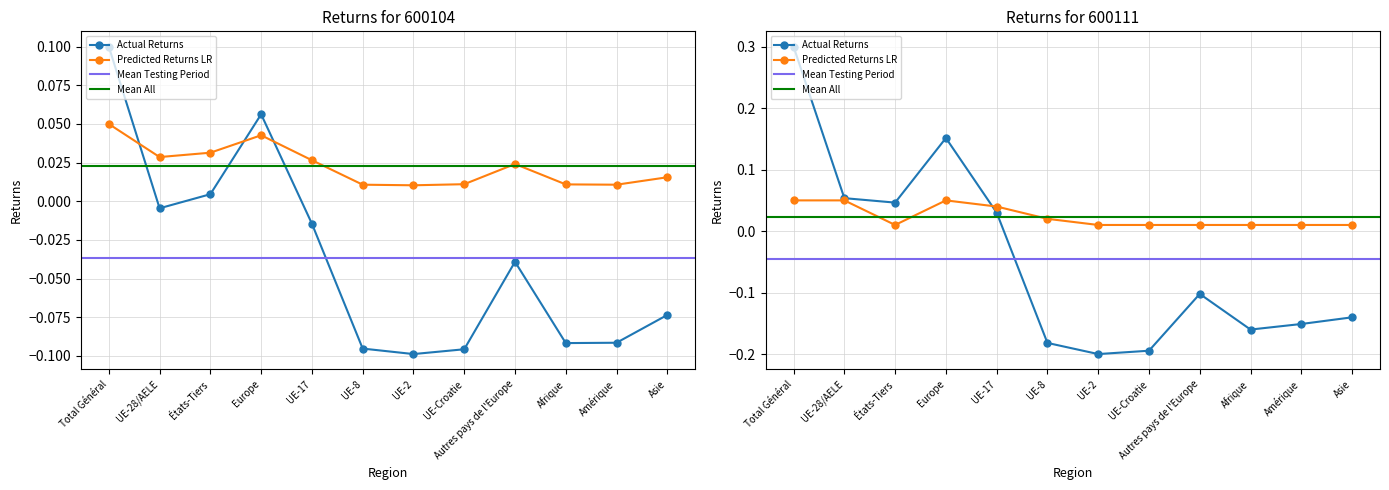

Which category has the lowest value in the Total Naturalisations series?

UE-2